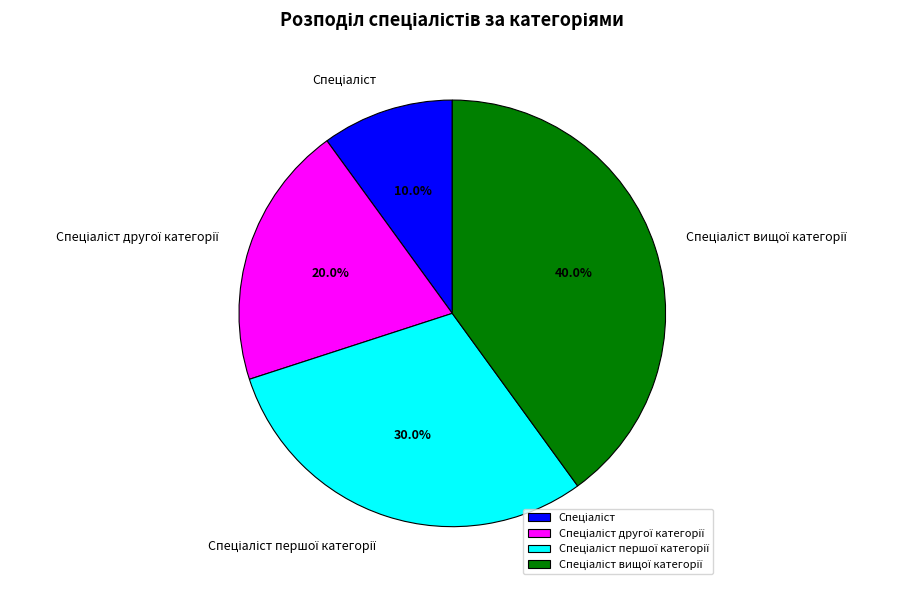

Is there any slice that represents more than half of the pie?

No